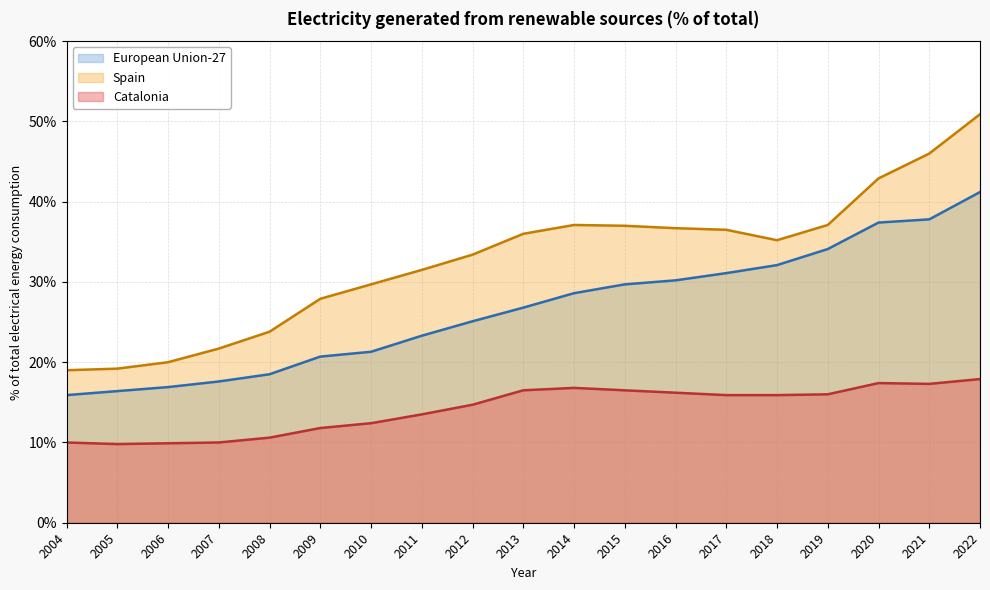

Is it true that Catalonia equals 15.9 at 2017?

True